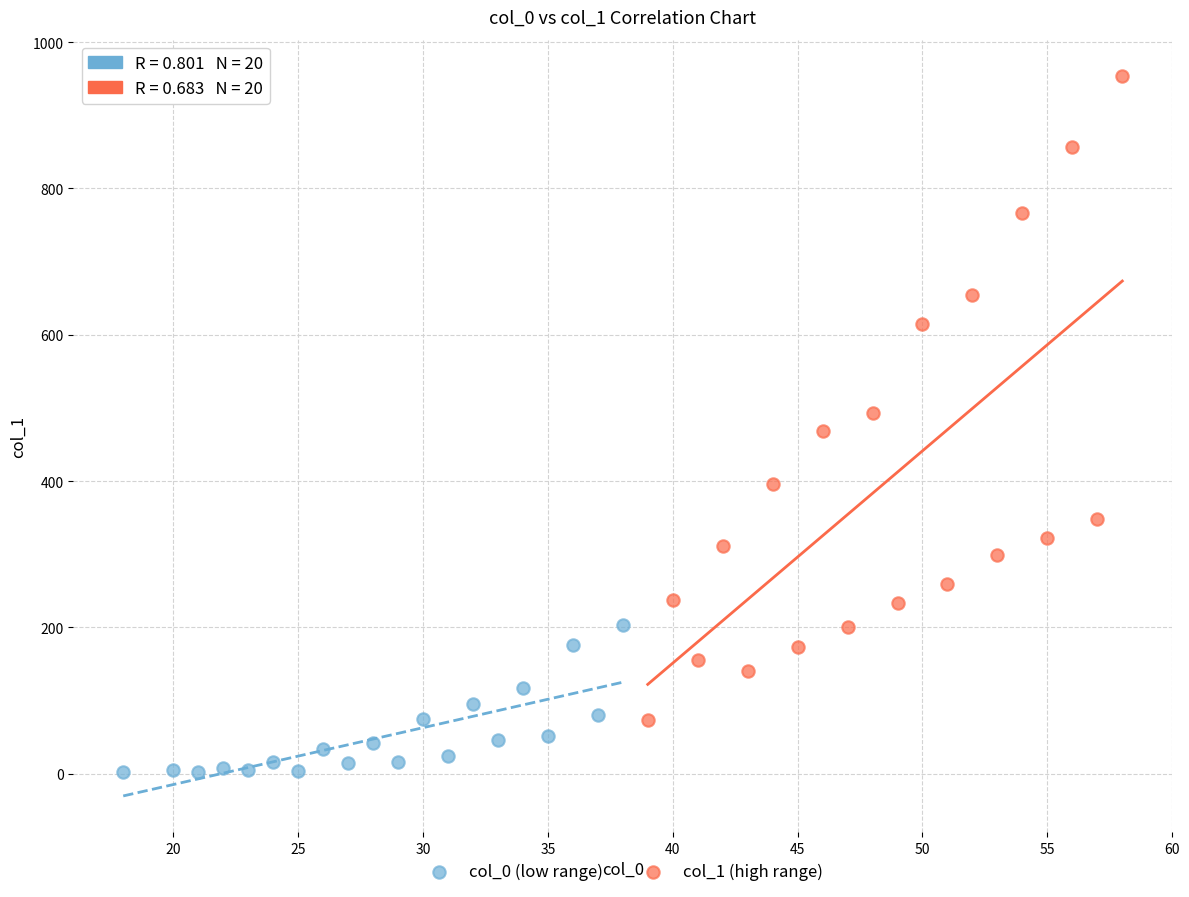

Which series reaches the minimum Y coordinate?

col_0 (low range)